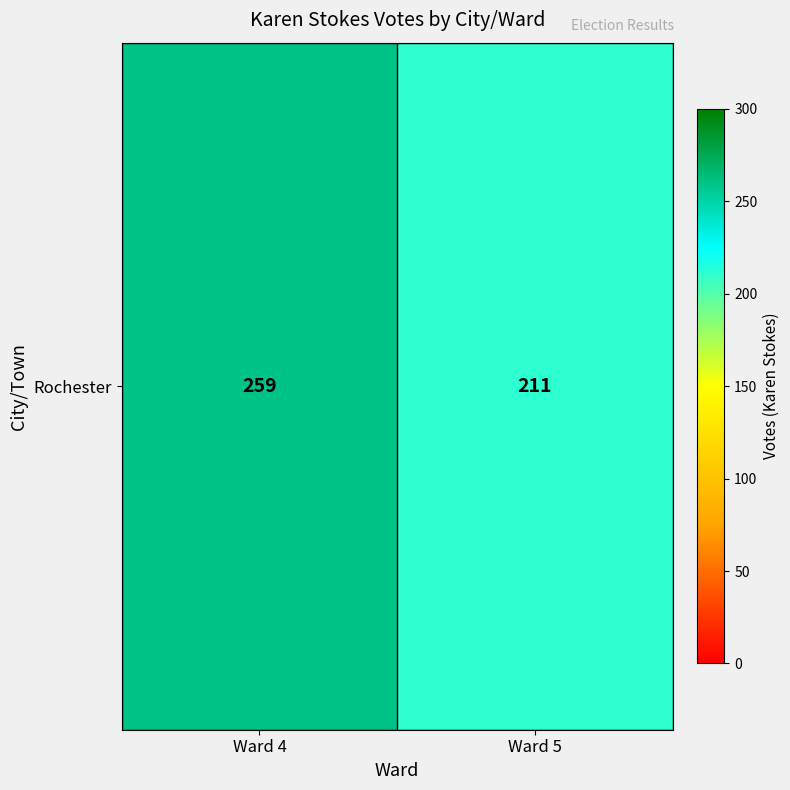

Count the number of data series in this chart.

1